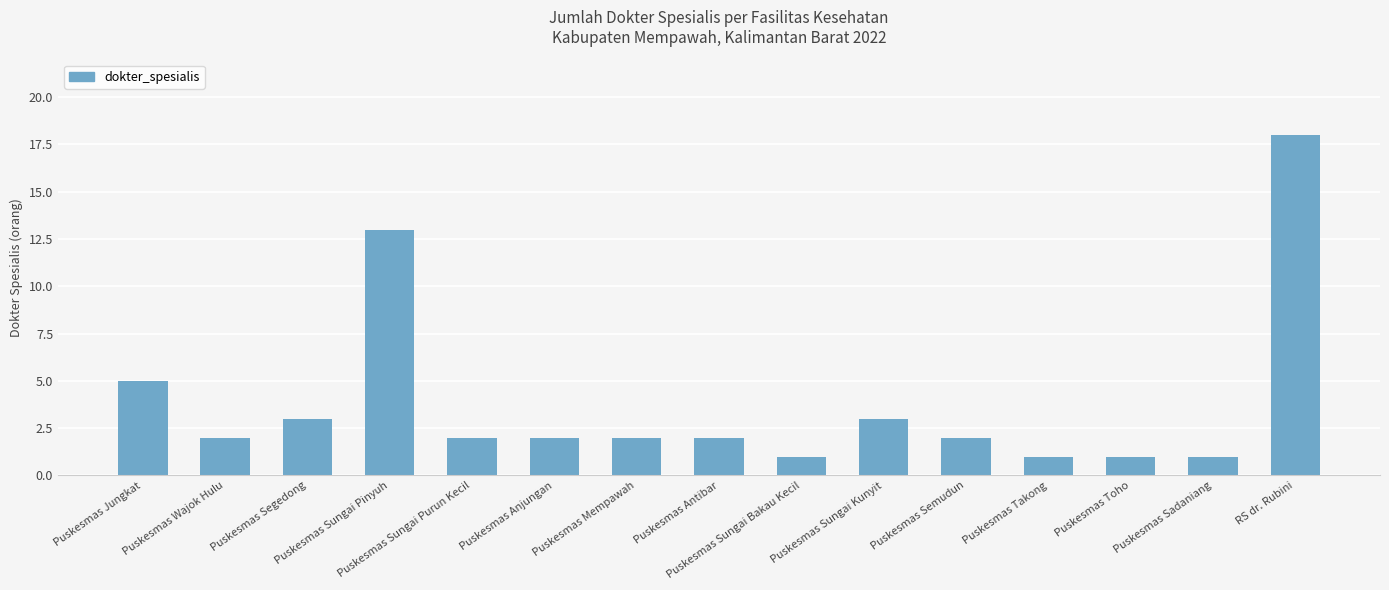

Where does the data first go above 2?

Puskesmas Jungkat